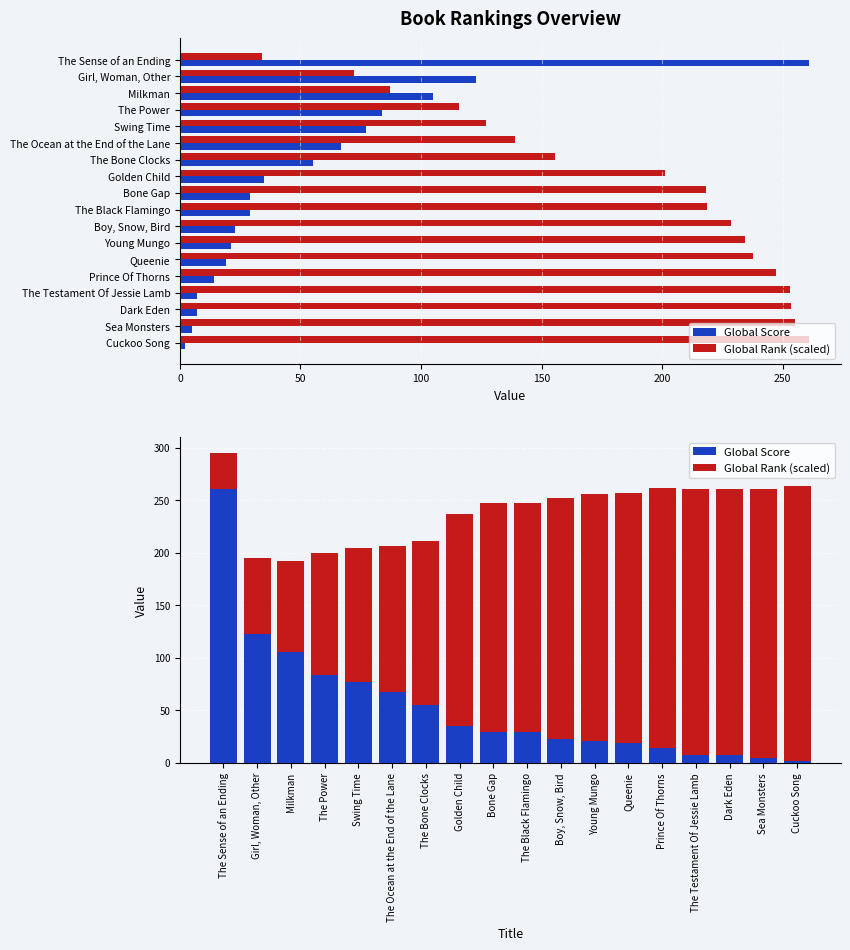

Does the chart contain stacked bars?

No